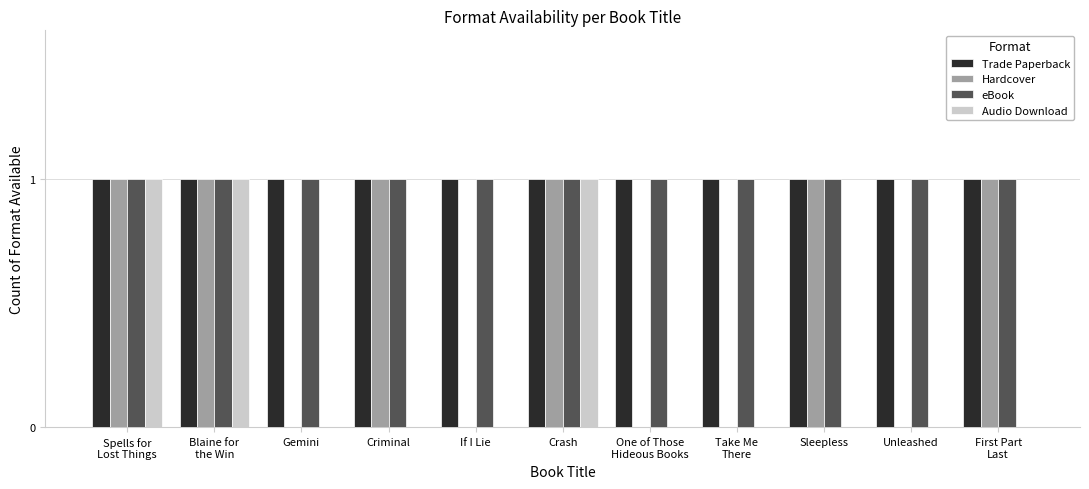

What is the sum of all eBook values?

11